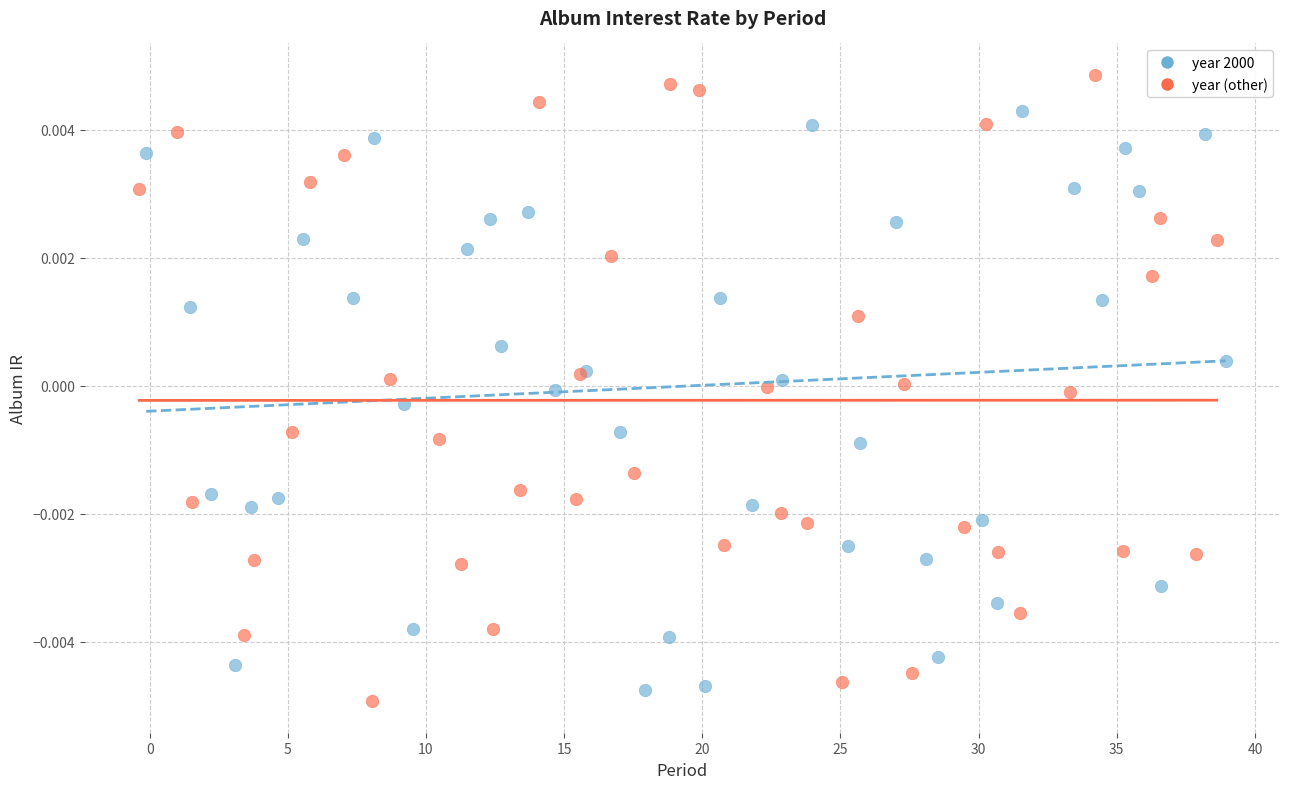

Which series contains the highest Y value?

year (other)